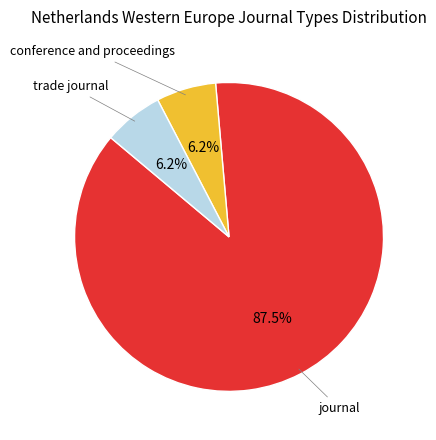

Is there a majority slice in this chart?

Yes